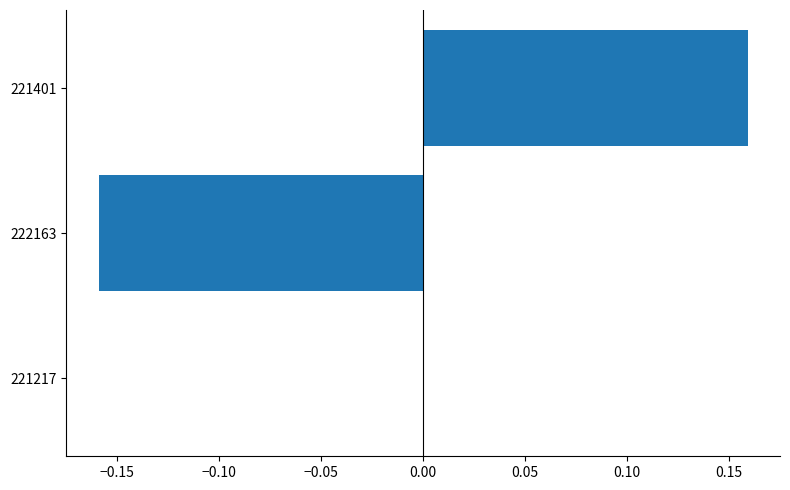

How many categories are shown in the chart?

3